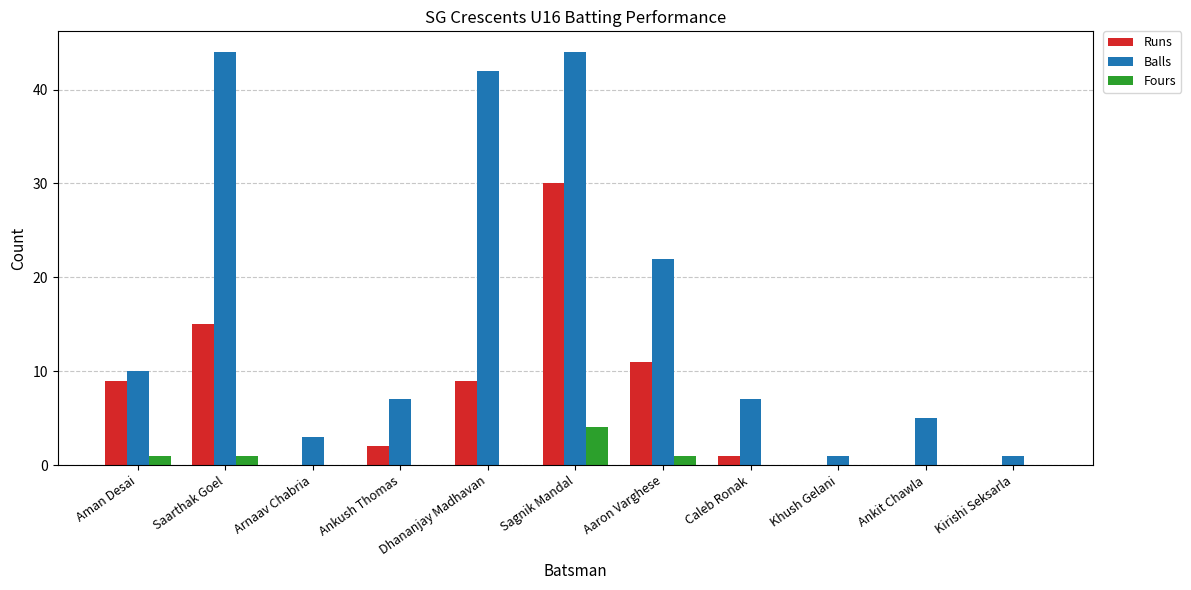

The value of Fours at Aman Desai is 1. True or false?

True